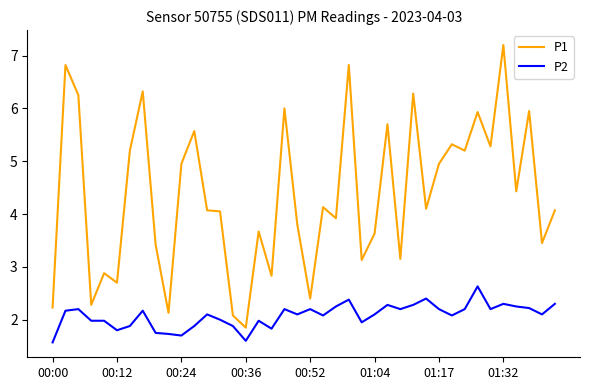

What is the minimum value for P1?

1.9